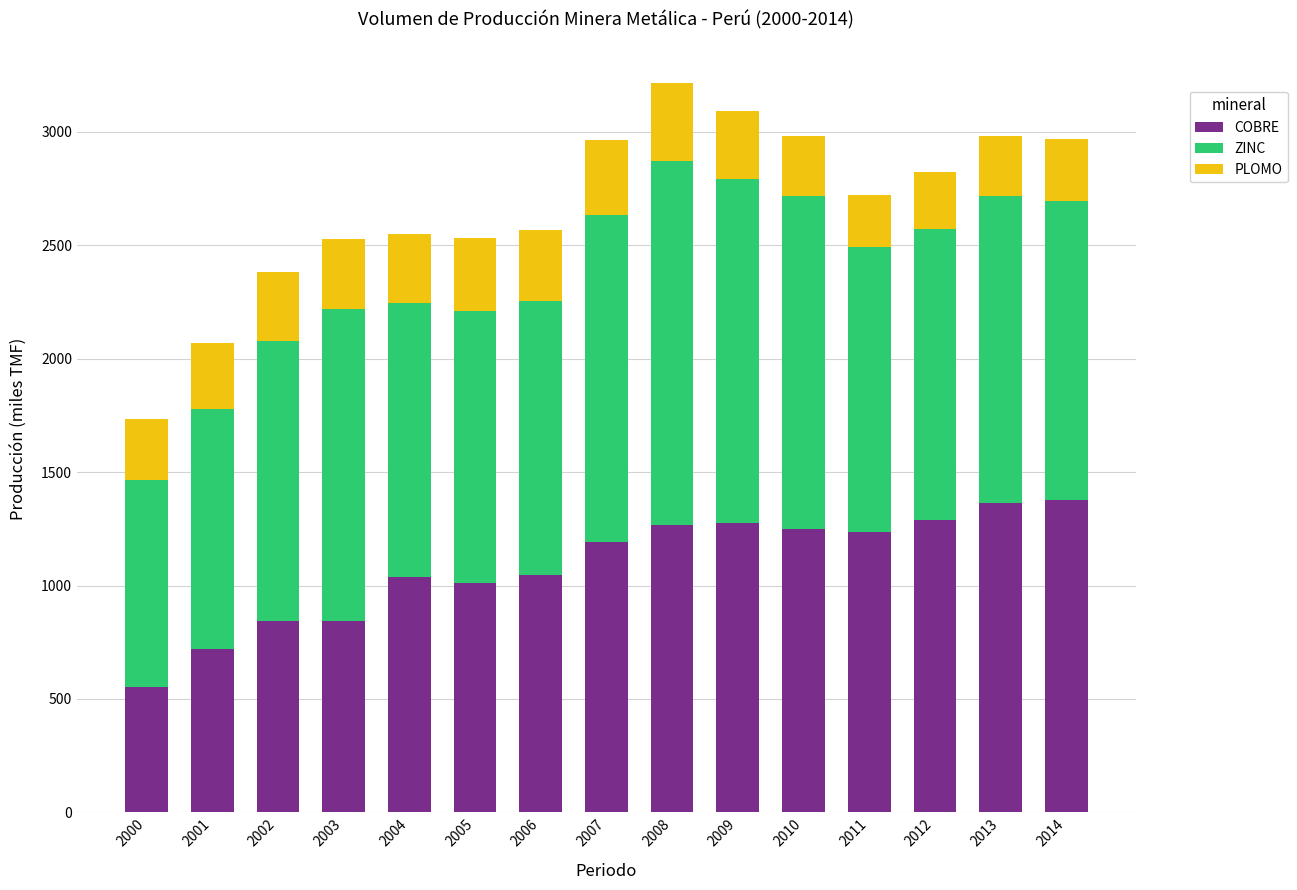

The value of COBRE at 2014 is 1377.4. True or false?

True